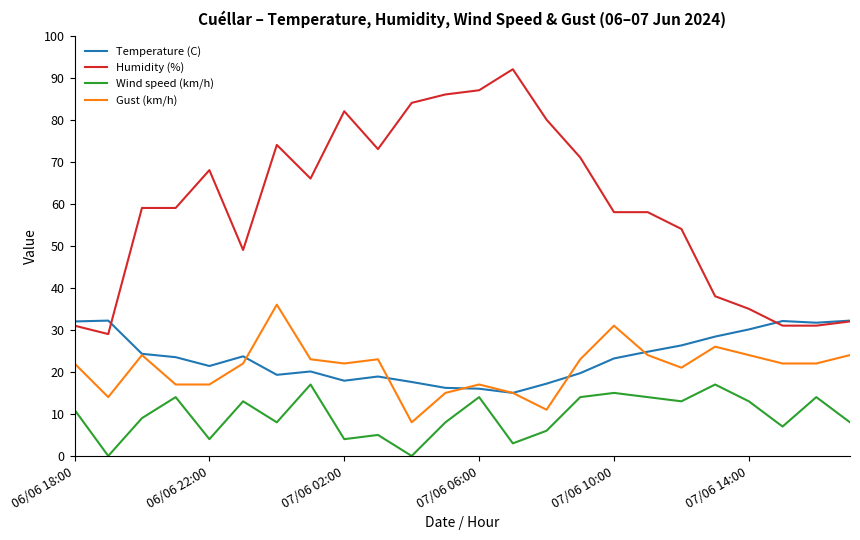

Which series has the largest total across all categories?

Humidity (%)